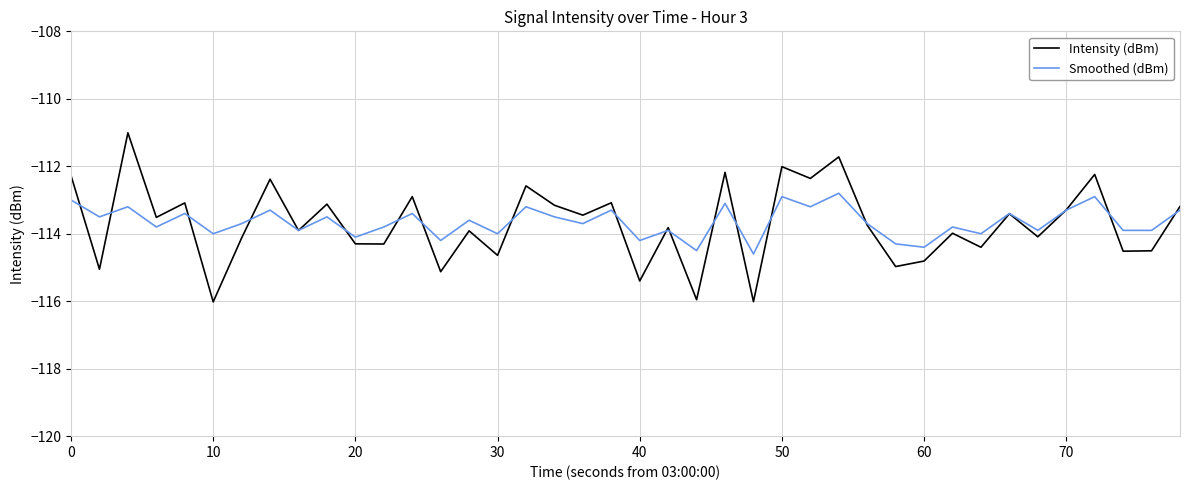

List the series in order of their peak value, lowest first.

Smoothed (dBm), Intensity (dBm)